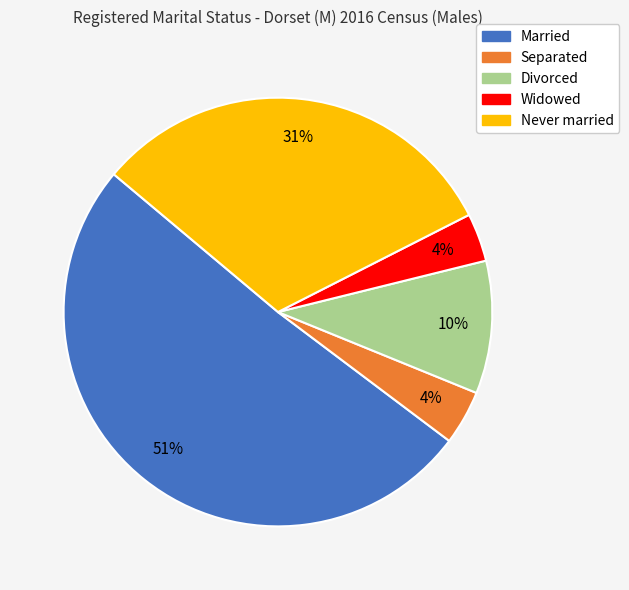

Which has a higher value, Widowed or Never married?

Never married